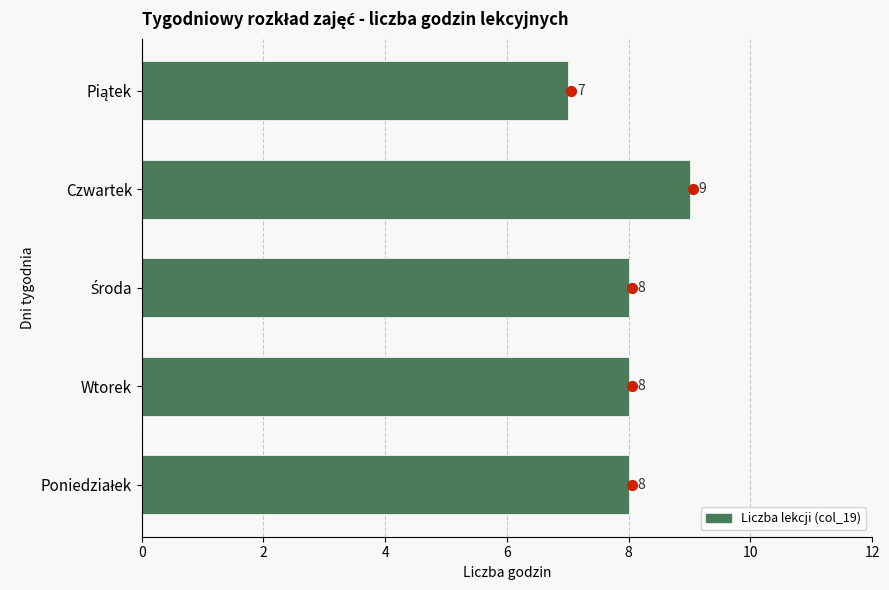

What is the change in value from Środa to Piątek?

-1